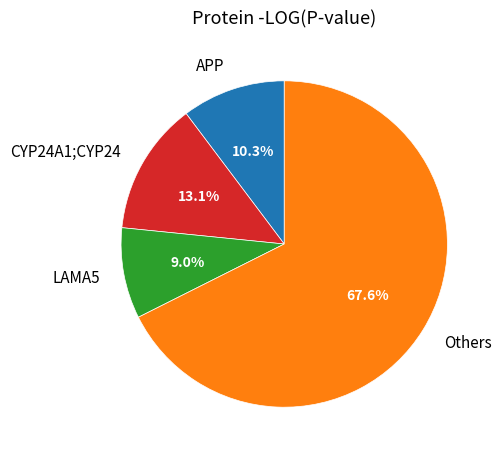

How many slices are in this pie chart?

4